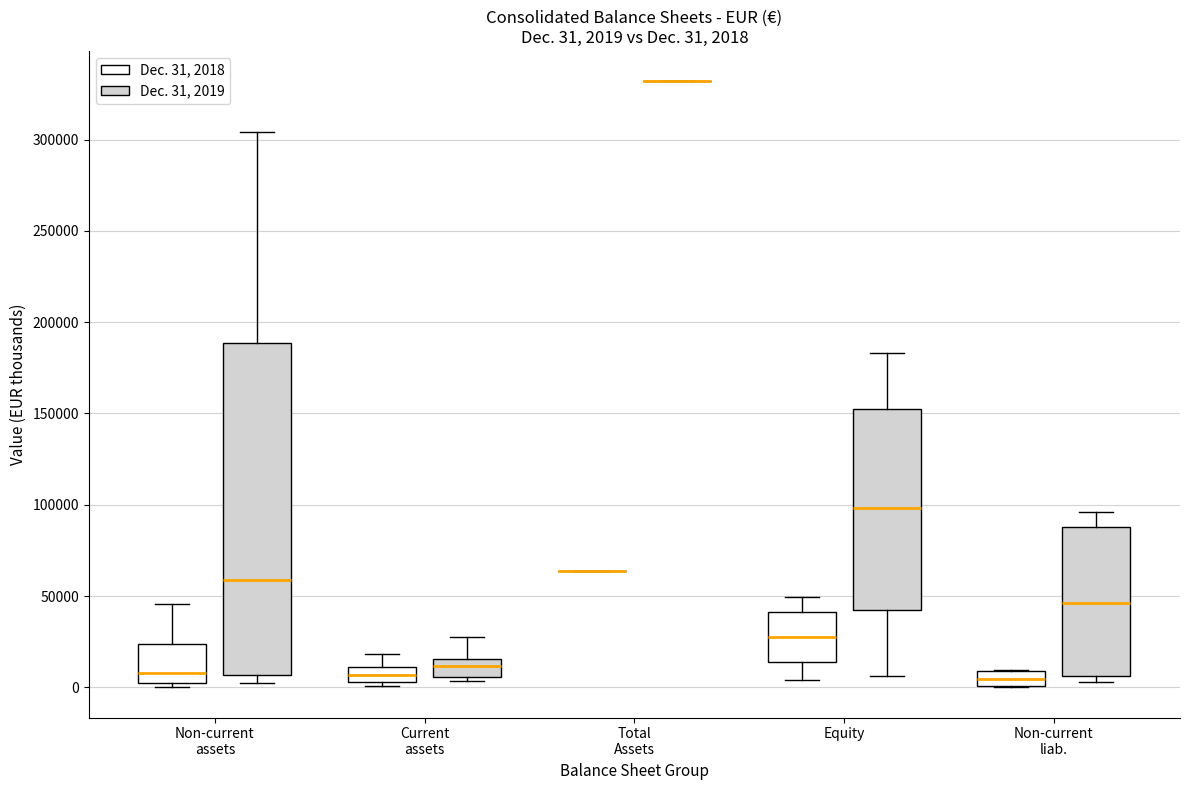

Comparing the boxes themselves (not the whiskers), which one is the tallest?

Non-current assets (Dec. 31, 2019)